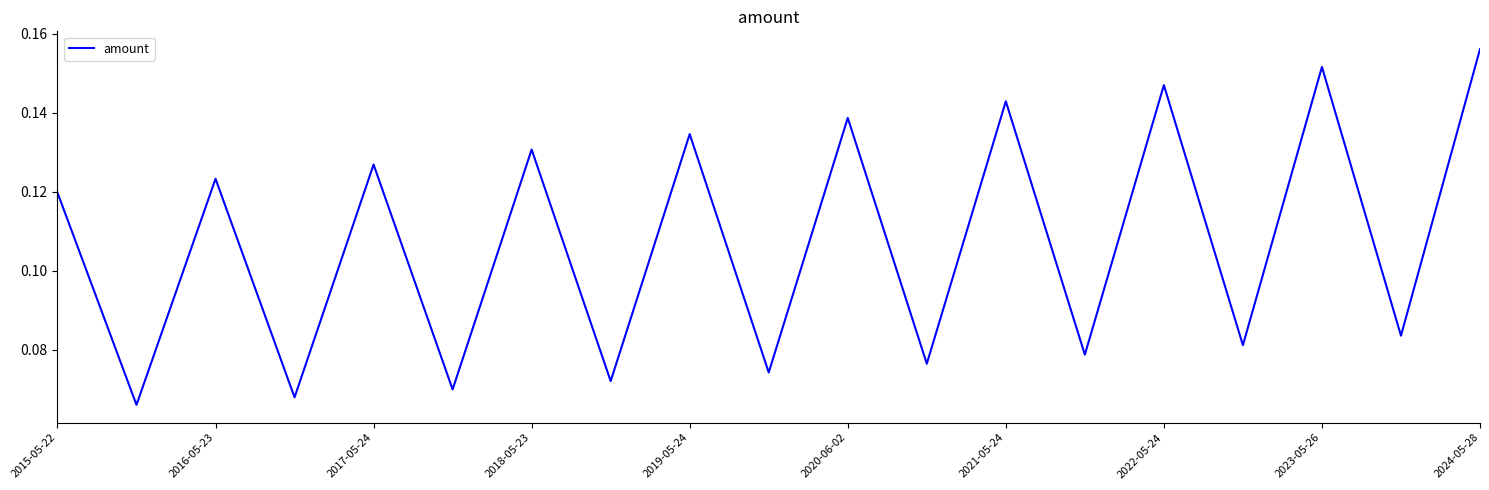

What is the value of the 7th point from the left?

0.1